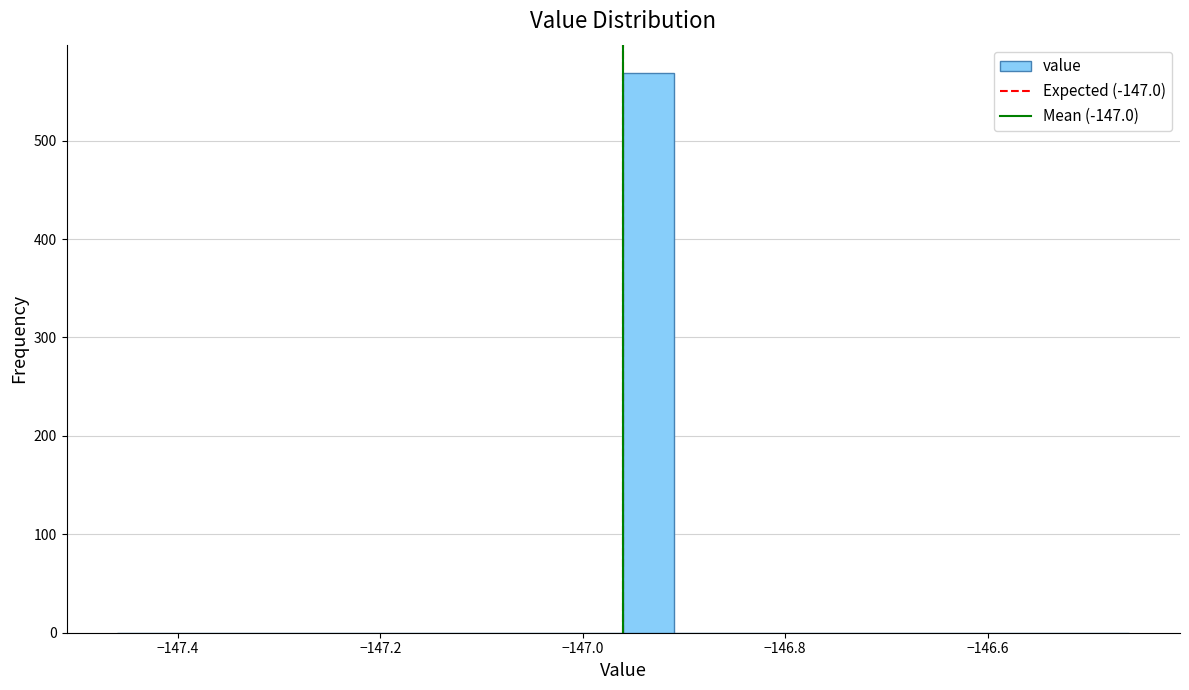

Around what value on the x-axis is the tallest bar? Give the approximate position of its centre, as read against the axis.

-146.94